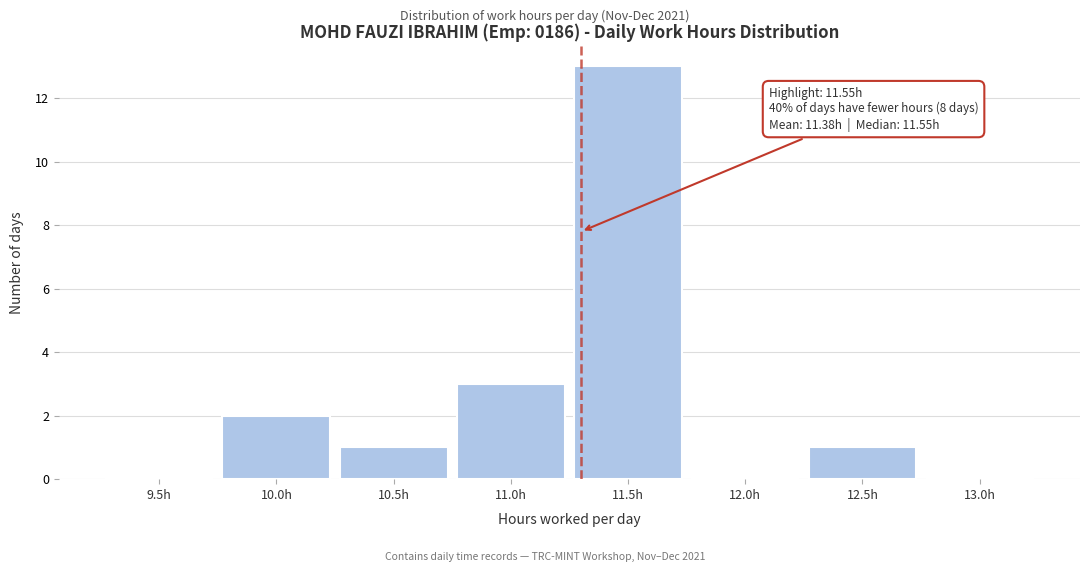

Reading left to right, transcribe all the data shown in this chart.

9.5h=0	10.0h=2	10.5h=1	11.0h=3	11.5h=13	12.0h=0	12.5h=1	13.0h=0